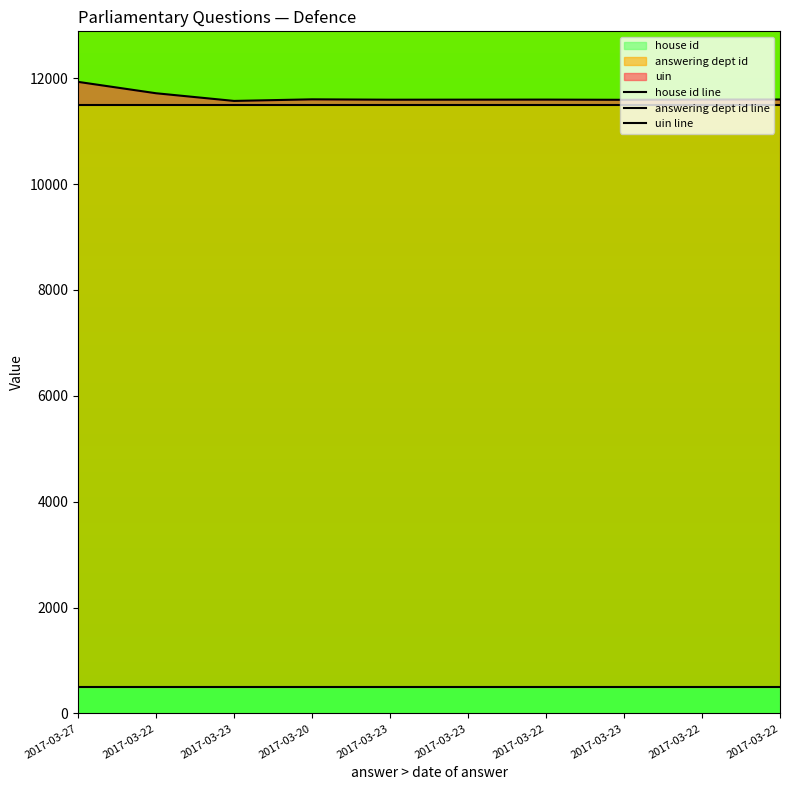

What is the minimum value shown in the chart?

500